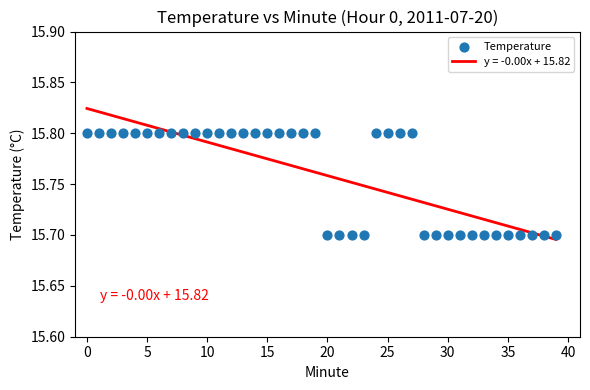

How many data points are displayed?

40